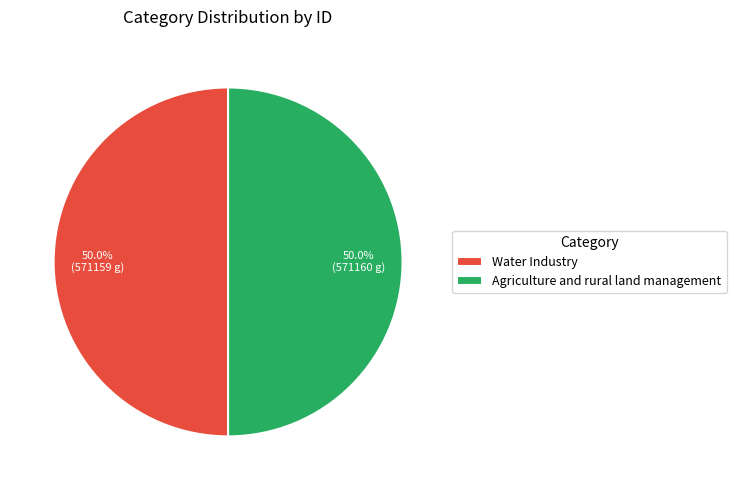

True or false: Water Industry accounts for 56% of the total.

False